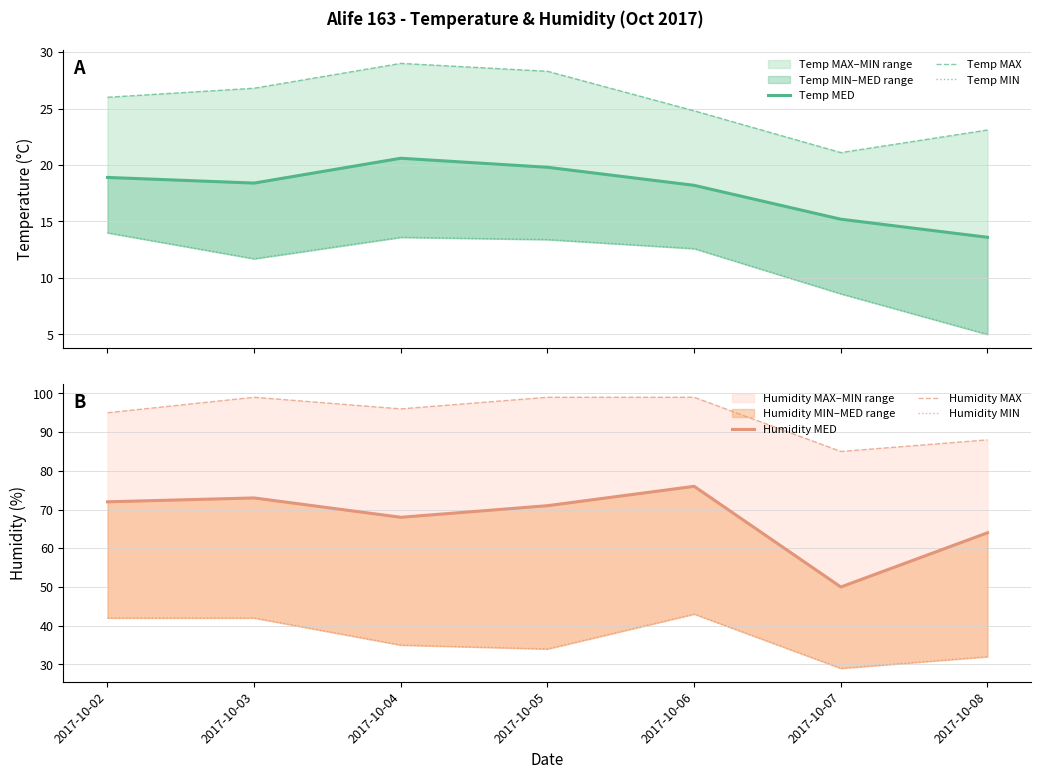

Which category has the lowest value in the Humidity MIN series?

2017-10-07